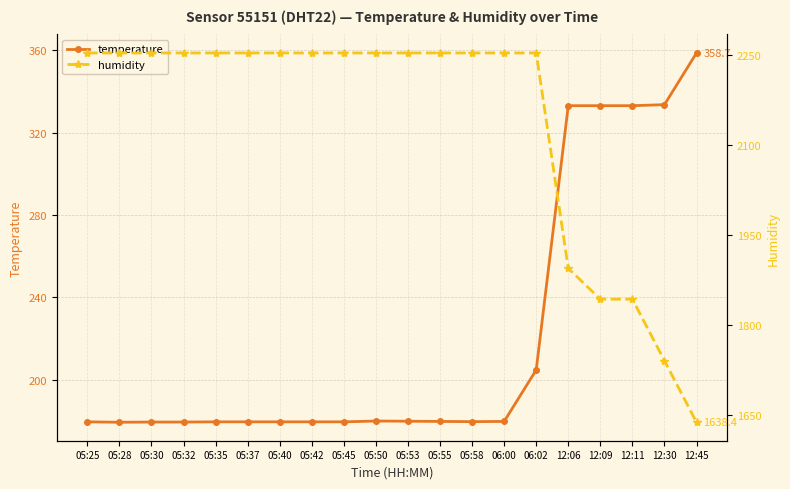

Reading left to right, what are all the values shown in this chart?

temperature: 05:25=179.6	05:28=179.4	05:30=179.5	05:32=179.5	05:35=179.6	05:37=179.6	05:40=179.6	05:42=179.6	05:45=179.6	05:50=180.0	05:53=179.9	05:55=179.8	05:58=179.7	06:00=179.8	06:02=204.8	12:06=333.1	12:09=333.1	12:11=333.1	12:30=333.6	12:45=358.7
humidity: 05:25=2252.8	05:28=2252.8	05:30=2252.8	05:32=2252.8	05:35=2252.8	05:37=2252.8	05:40=2252.8	05:42=2252.8	05:45=2252.8	05:50=2252.8	05:53=2252.8	05:55=2252.8	05:58=2252.8	06:00=2252.8	06:02=2252.8	12:06=1894.4	12:09=1843.2	12:11=1843.2	12:30=1740.8	12:45=1638.4